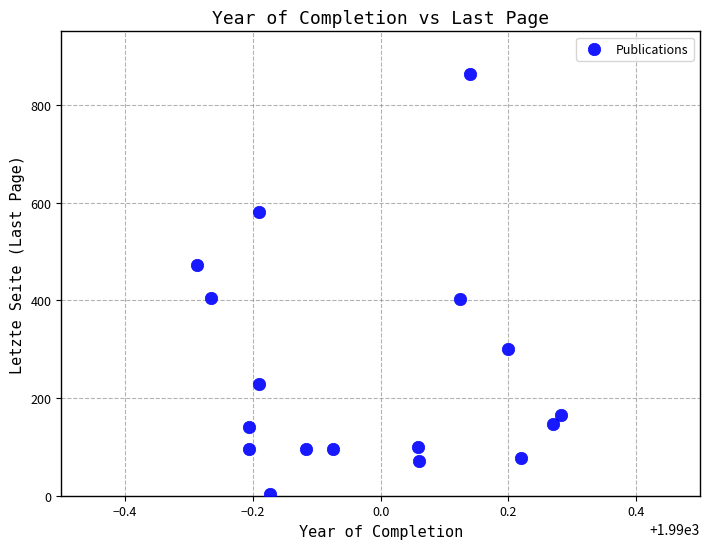

What is the range of Y values (max minus min)?

861